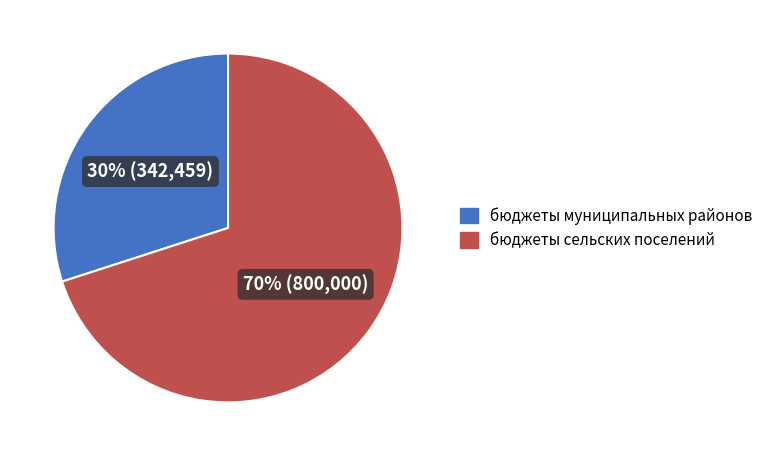

To the nearest percent, what portion does бюджеты муниципальных районов represent?

30%